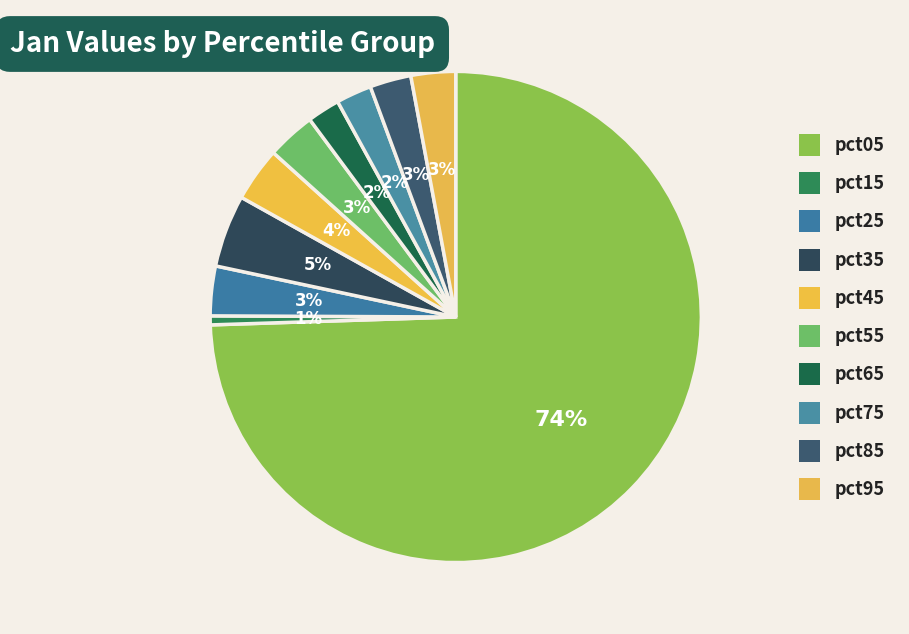

Count the number of slices in the pie.

10